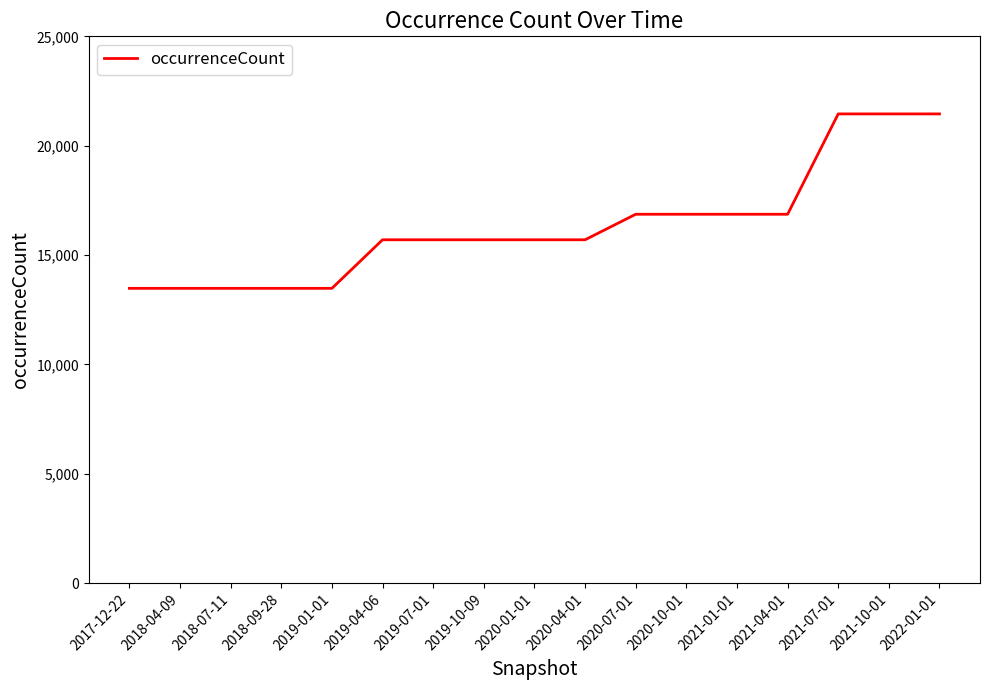

The value at 2018-07-11 is 2952. True or false?

False